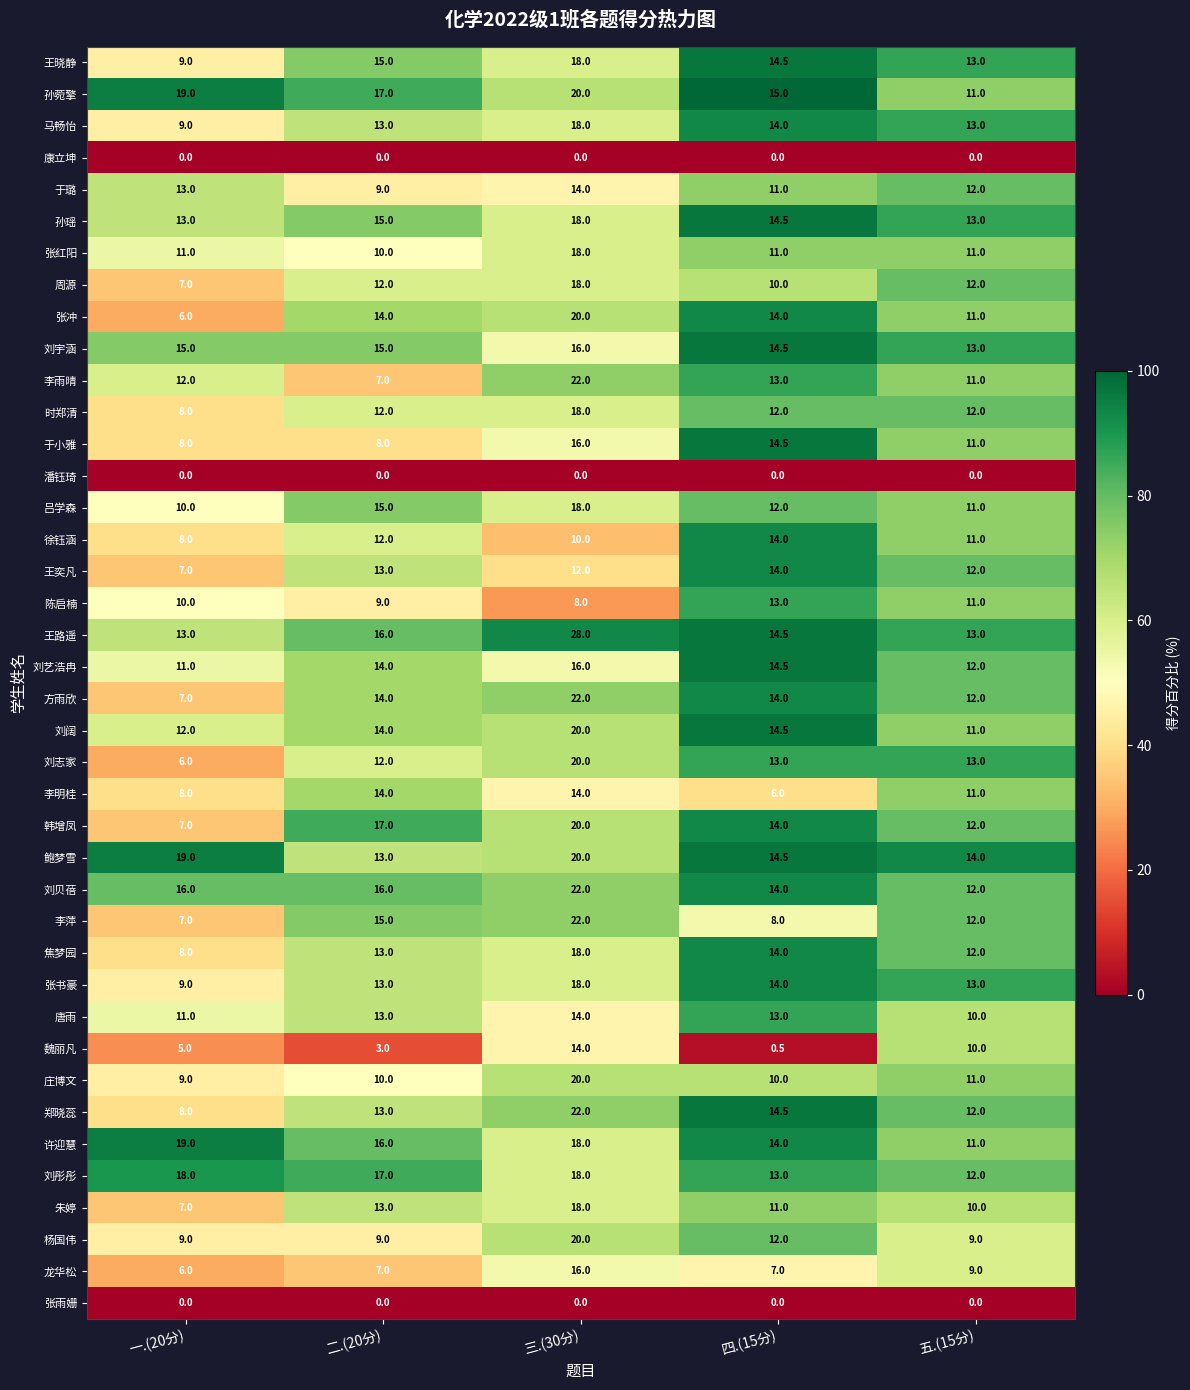

Count the number of data series in this chart.

40